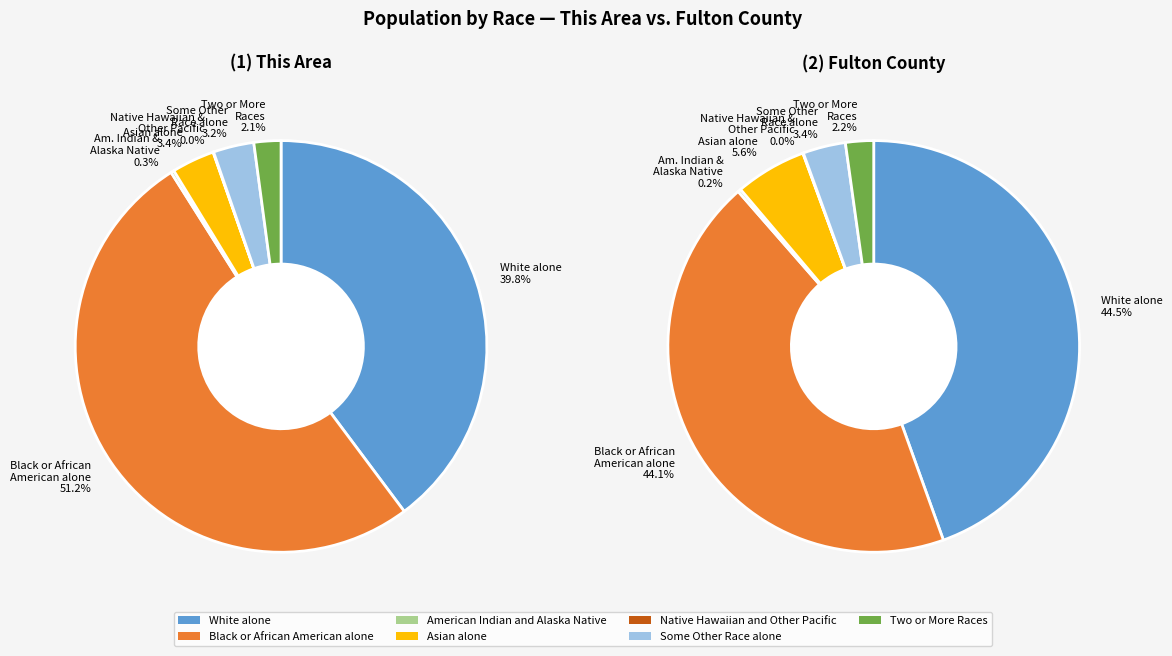

Is it true that Black or African American alone is 51% of the pie?

True